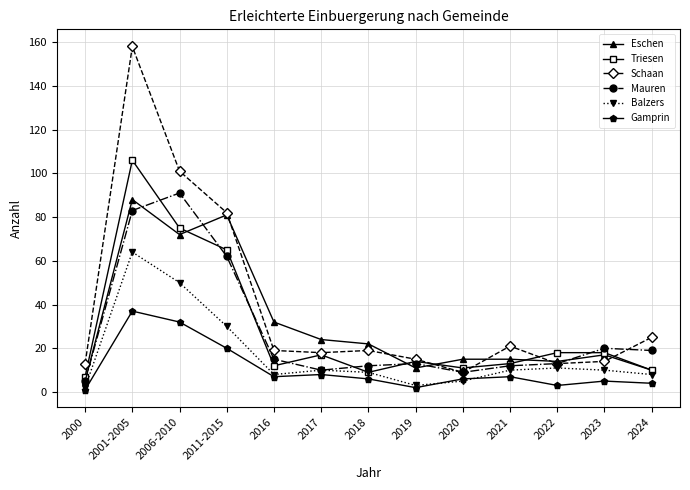

What is the value of the Gamprin point at the 10th from the left?

7